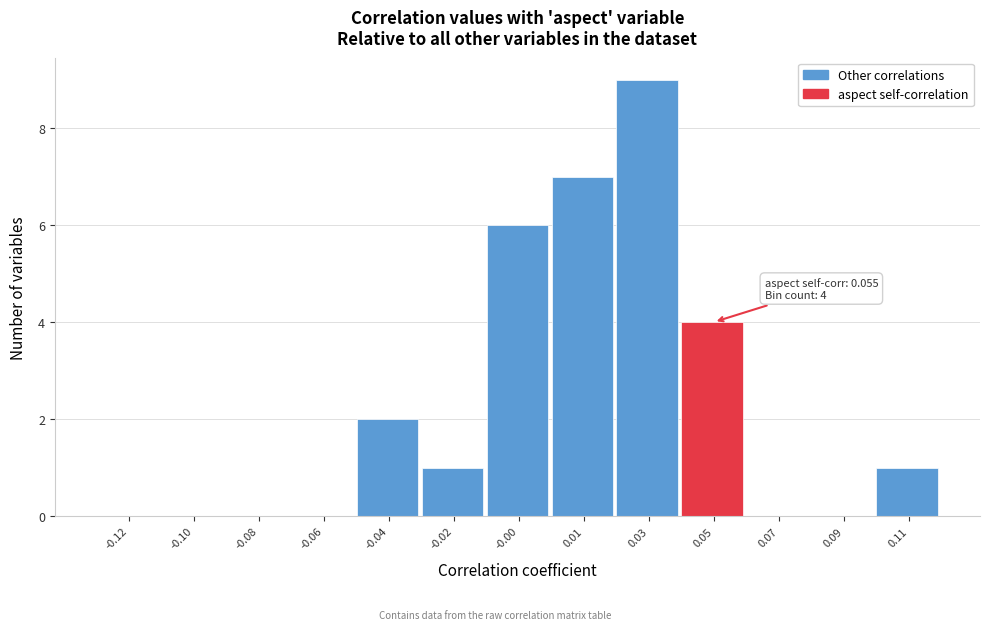

Reading left to right, what are all the values shown in this chart?

-0.12=0	-0.10=0	-0.08=0	-0.06=0	-0.04=2	-0.02=1	-0.00=6	0.01=7	0.03=9	0.05=4	0.07=0	0.09=0	0.11=1